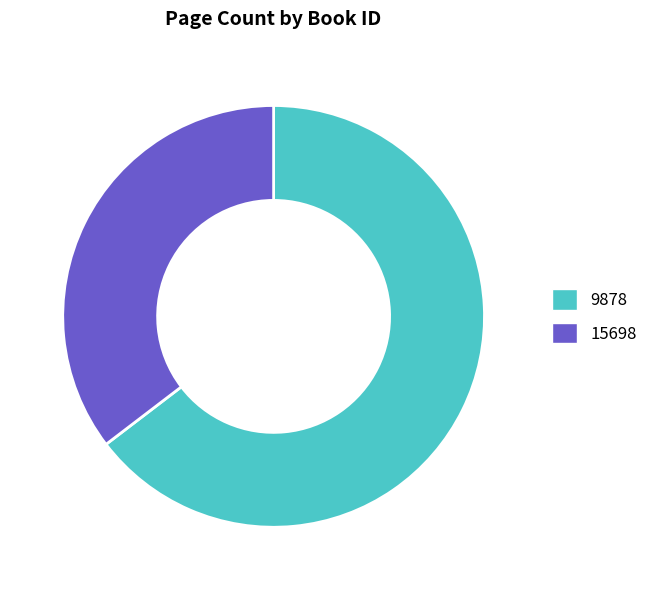

Count the number of slices in the pie.

2